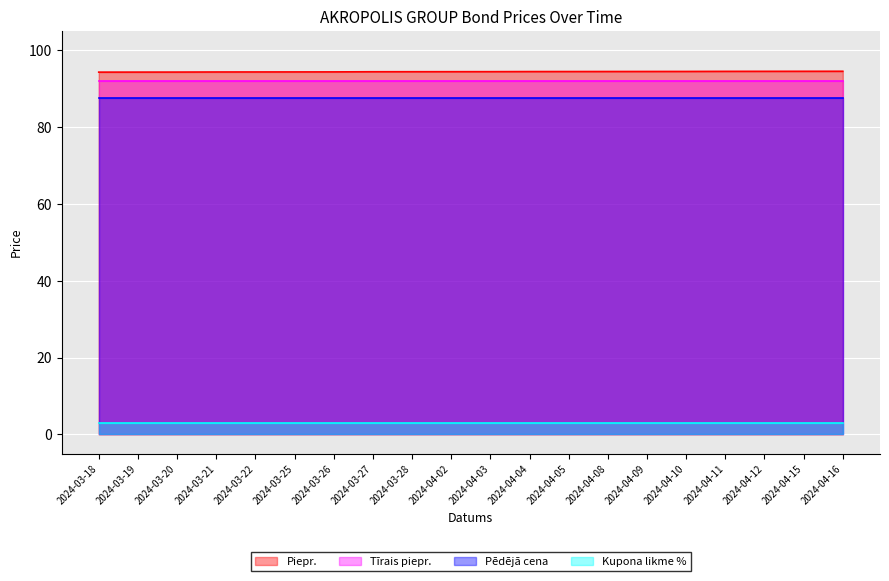

What is the difference between the highest and lowest values at 2024-04-02?

91.5